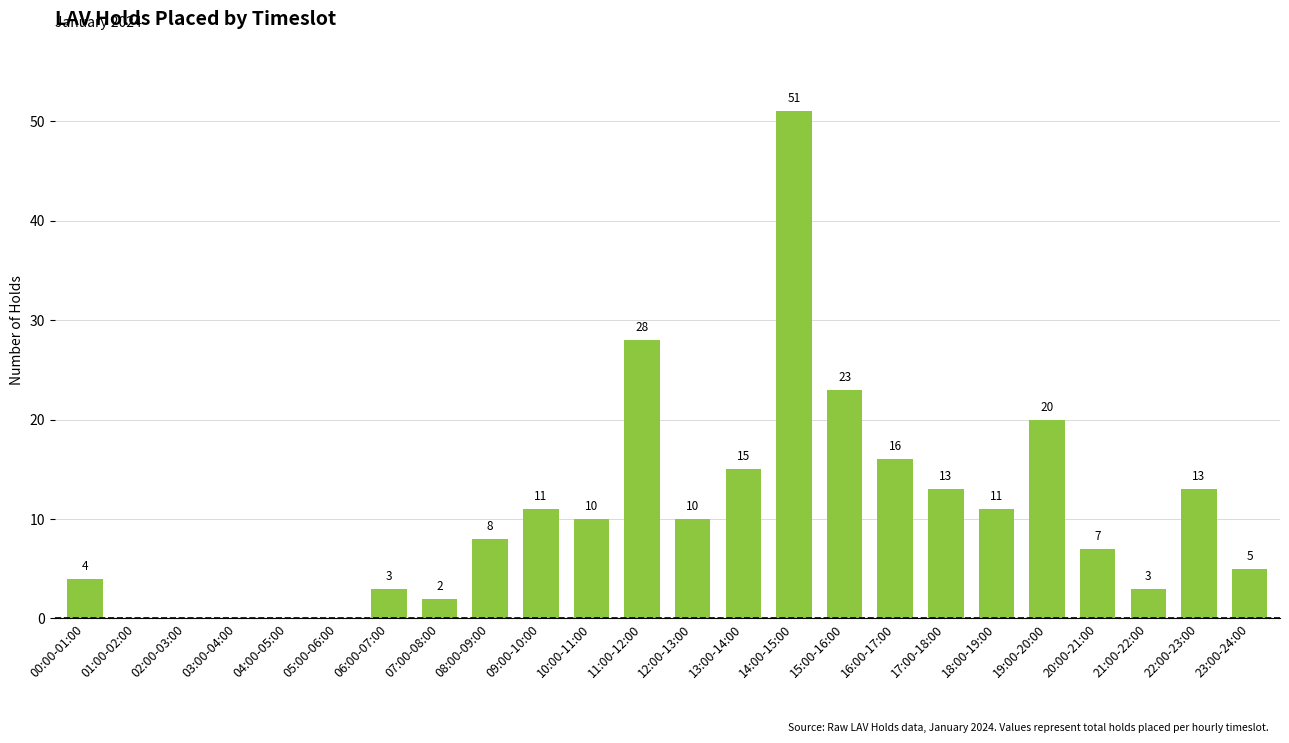

How many data points does each series have?

24